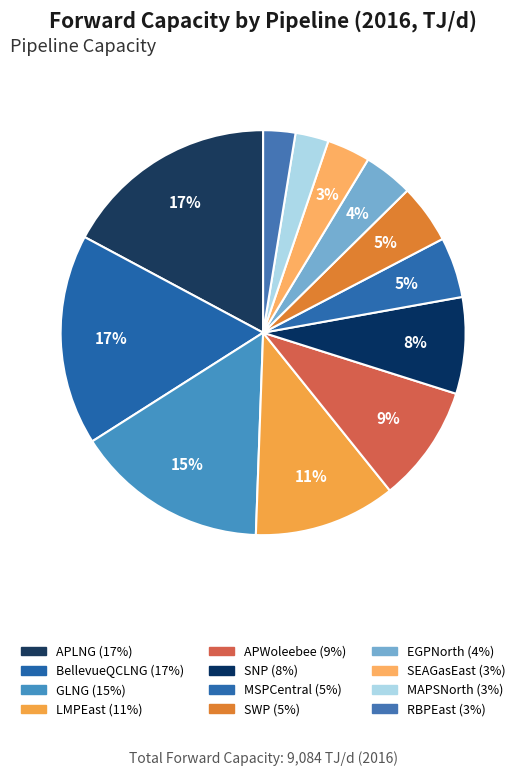

Combined, do SNP and BellevueQCLNG account for over 50%?

No